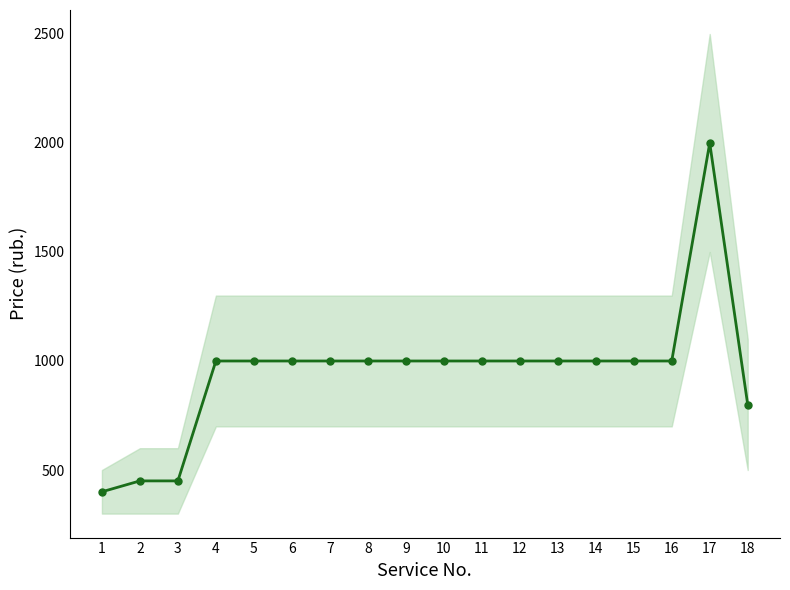

List the labels in order of value, smallest first.

1, 2, 3, 18, 4, 5, 6, 7, 8, 9, 10, 11, 12, 13, 14, 15, 16, 17